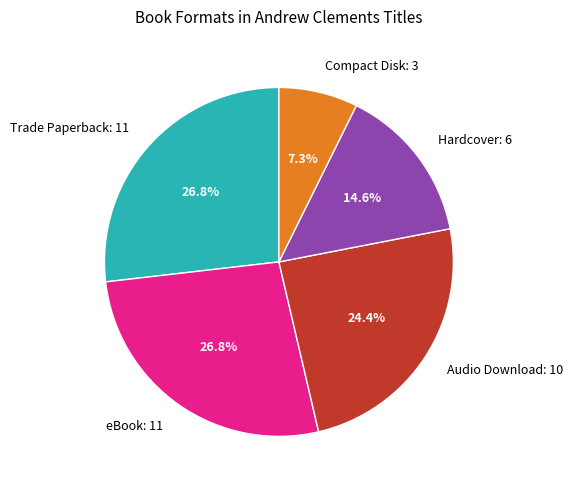

Is there any slice that represents more than half of the pie?

No